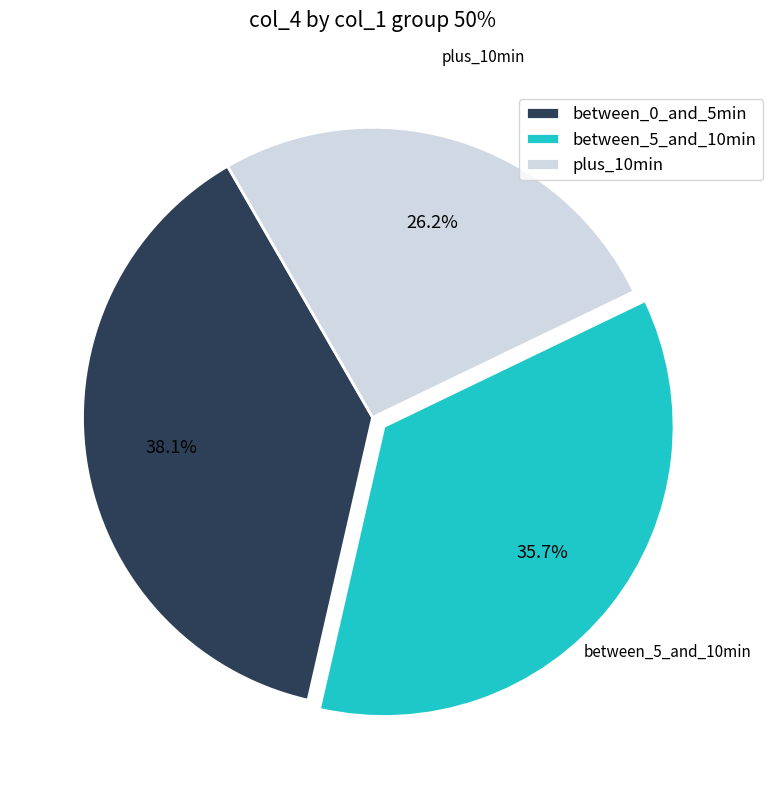

How many slices are in this pie chart?

3